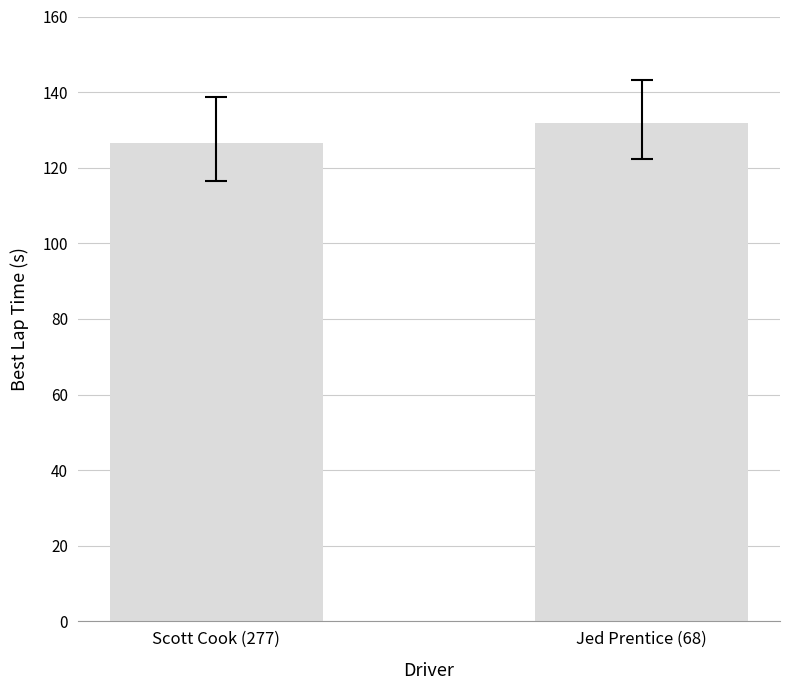

What is the difference between the values at Scott Cook (277) and Jed Prentice (68)?

5.1